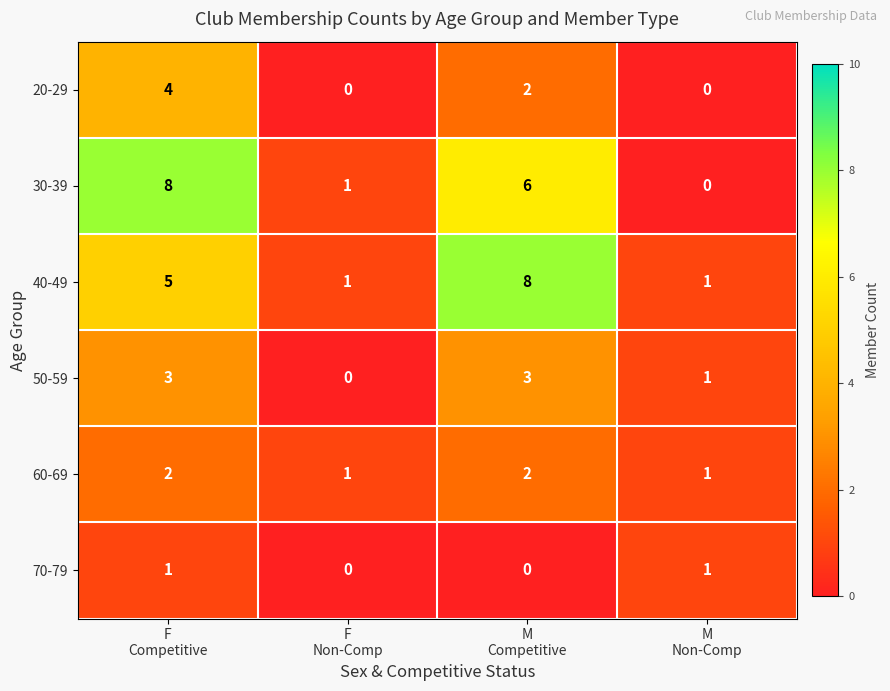

At how many categories does at least one series exceed 7?

2